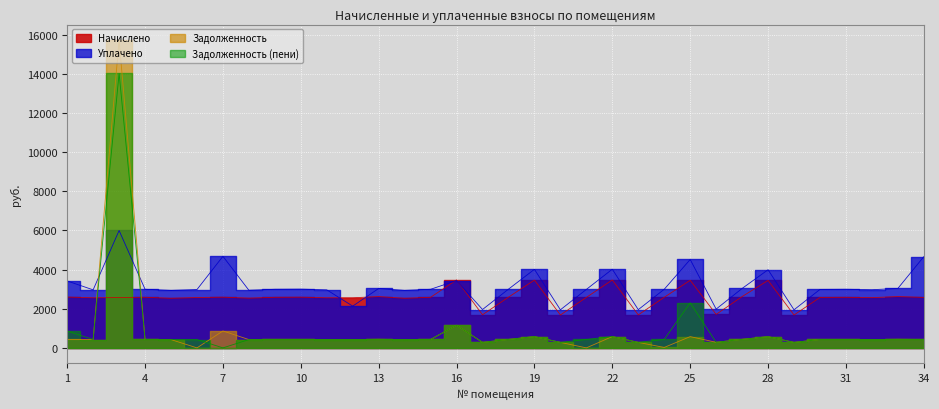

Which series changed the most between 1 and 18?

Задолженность (пени)